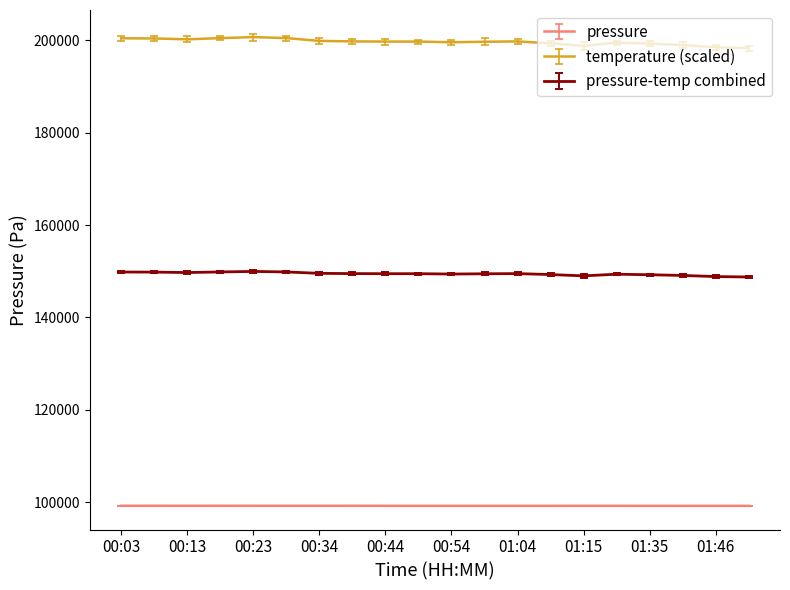

Which series has the largest total across all categories?

temperature (scaled)